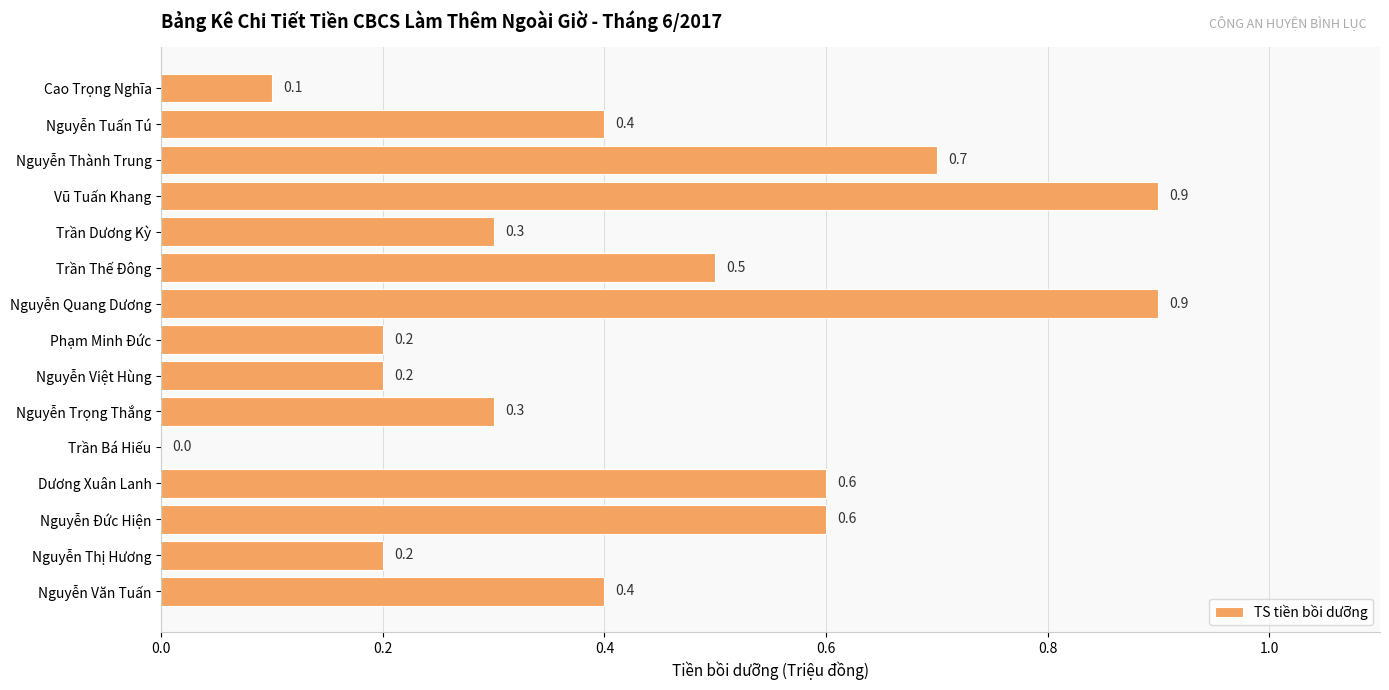

What value does the data have at Nguyễn Quang Dương?

0.9